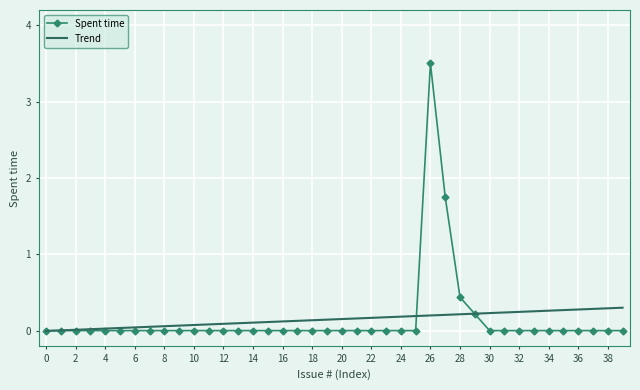

What is the greatest value displayed?

3.5